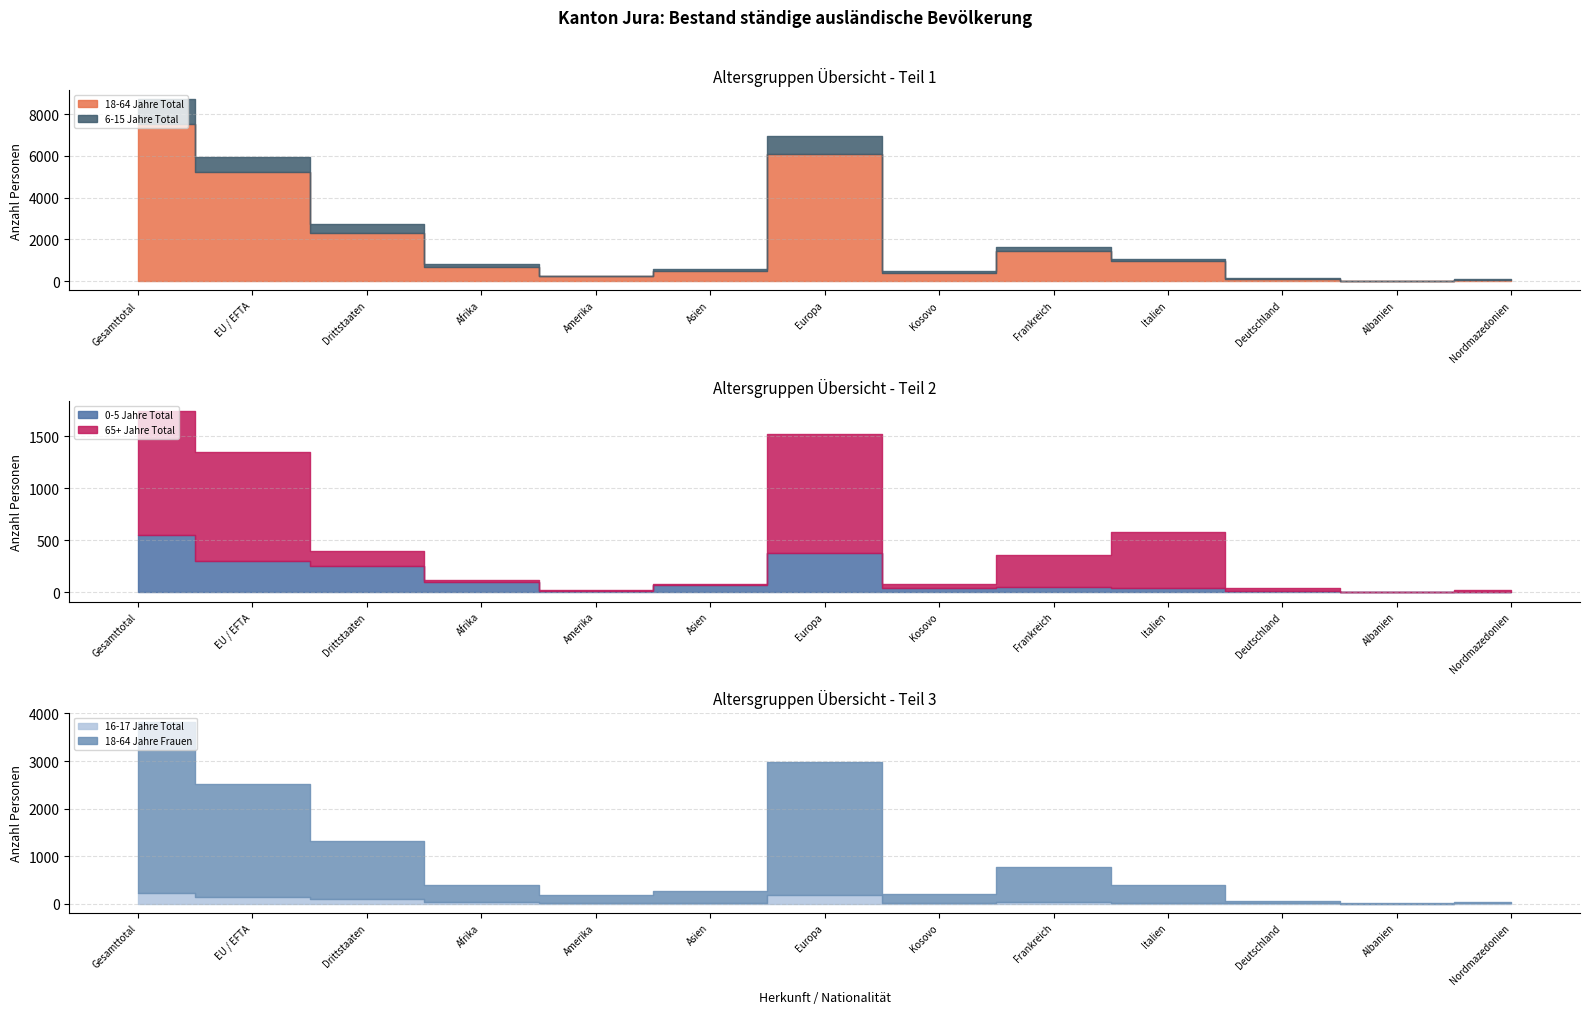

What is the difference between the highest and lowest values at Nordmazedonien?

64